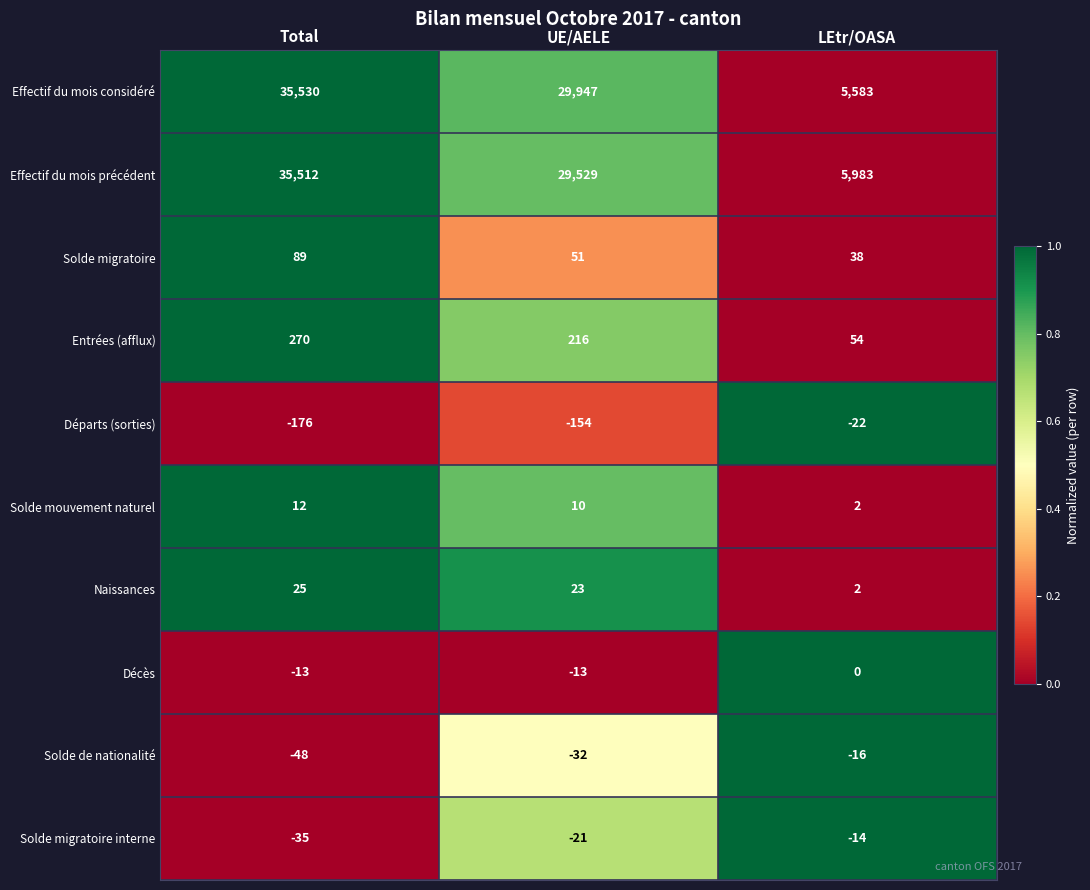

What is the sum of all Entrées (afflux) values?

540